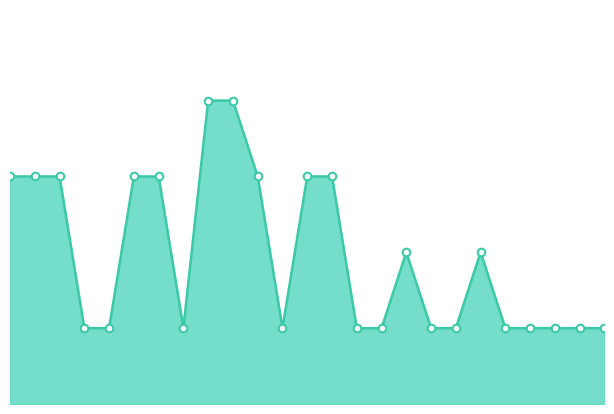

How many lines are shown in the chart?

1